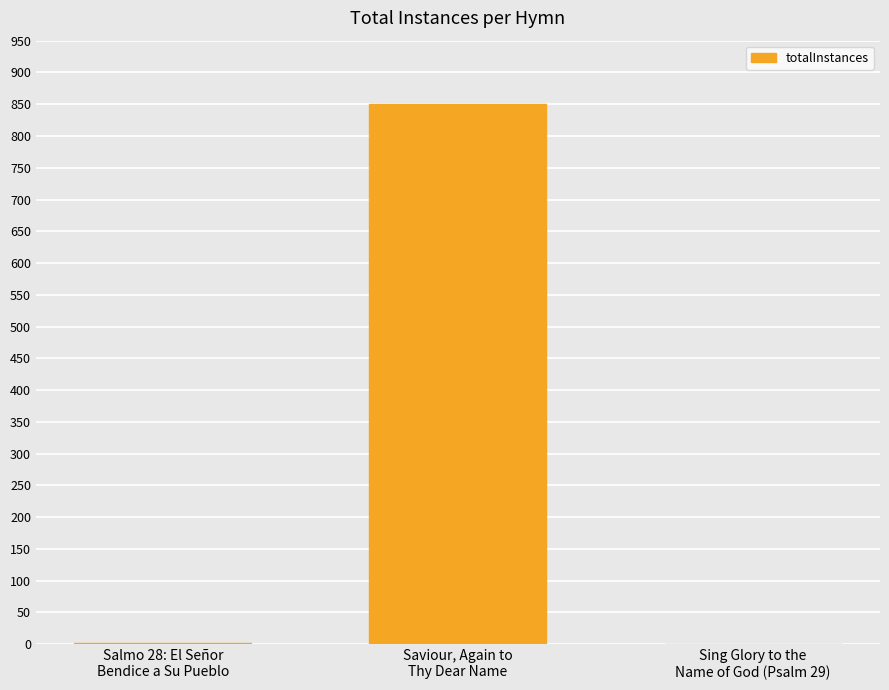

What is the sum of all values?

853